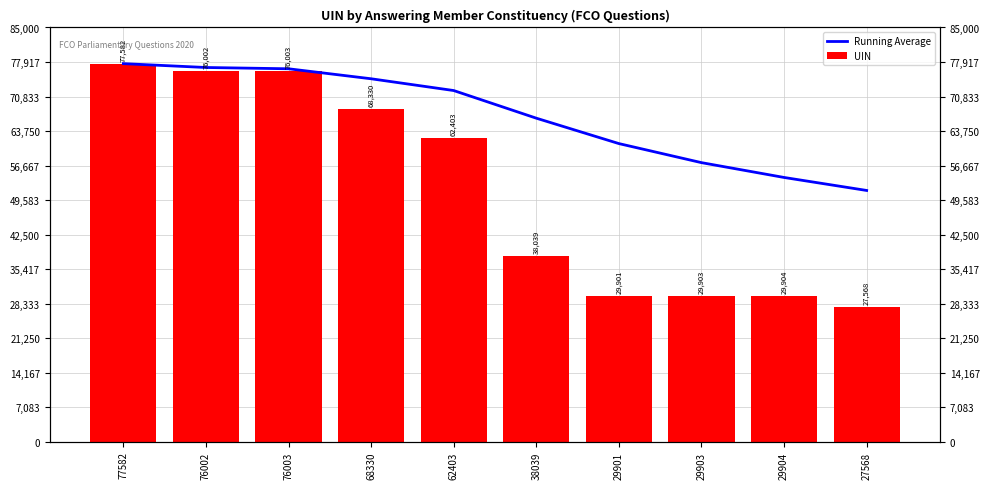

What is the total value across all series at 29904?

84133.7